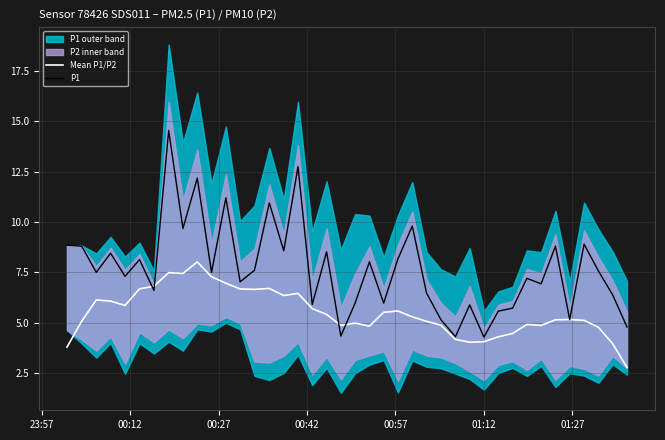

What is the minimum value for Mean P1/P2?

2.8